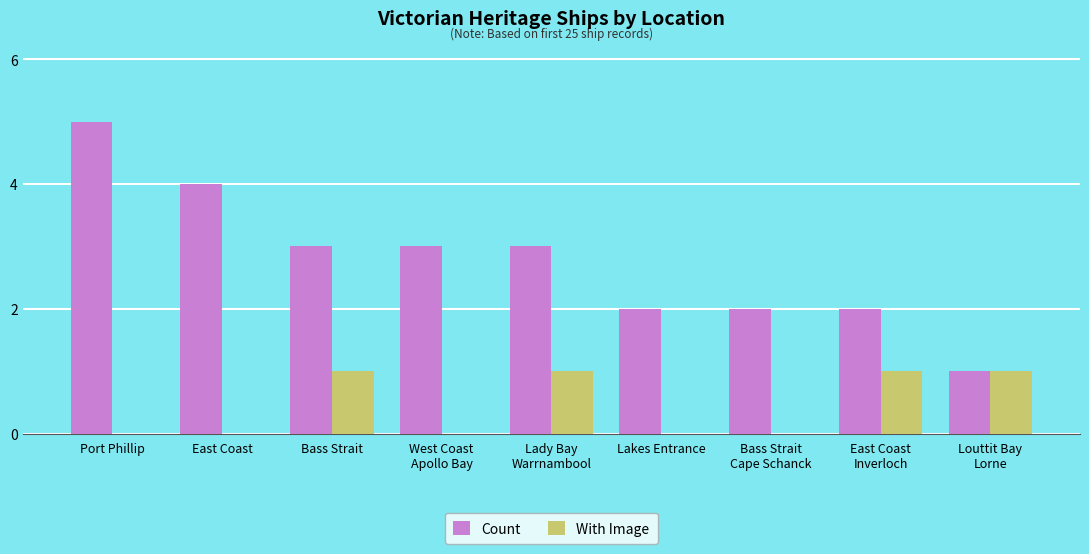

Reading right to left, list all the values displayed in this chart.

Count: 1	2	2	2	3	3	3	4	5
With Image: 1	1	0	0	1	0	1	0	0